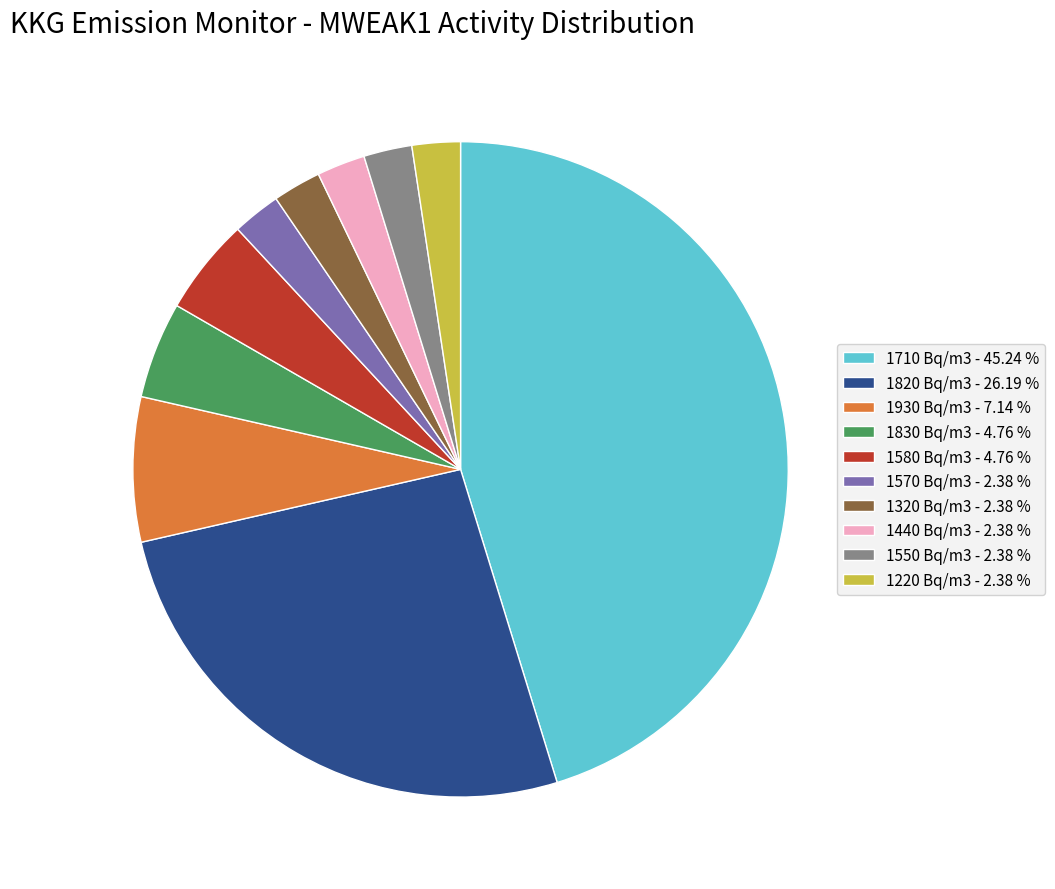

Does any single category account for the majority?

No